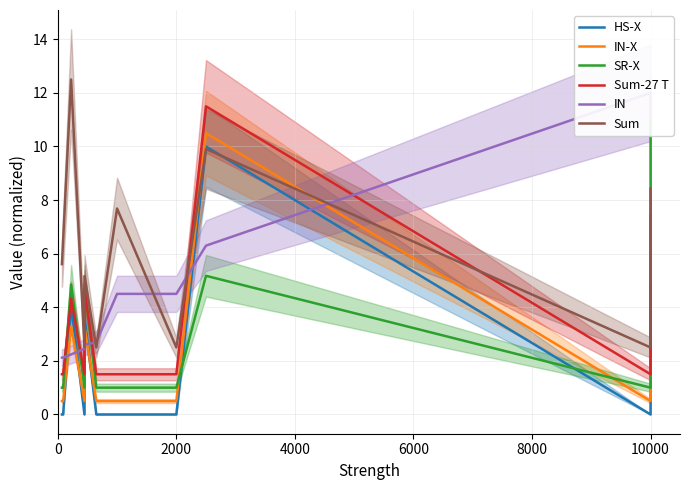

The IN-X series shows 0.5 at 0. True or false?

True